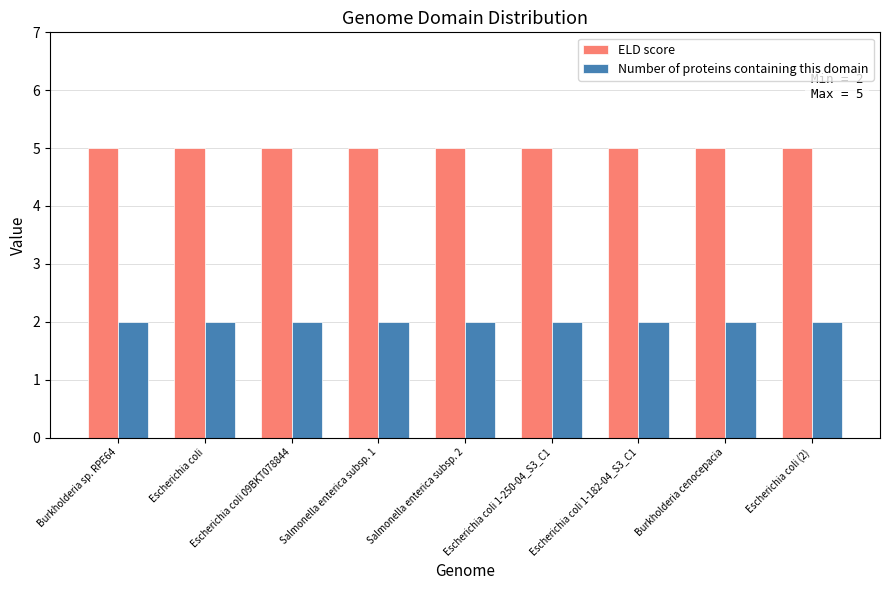

What is the minimum value shown in the chart?

2